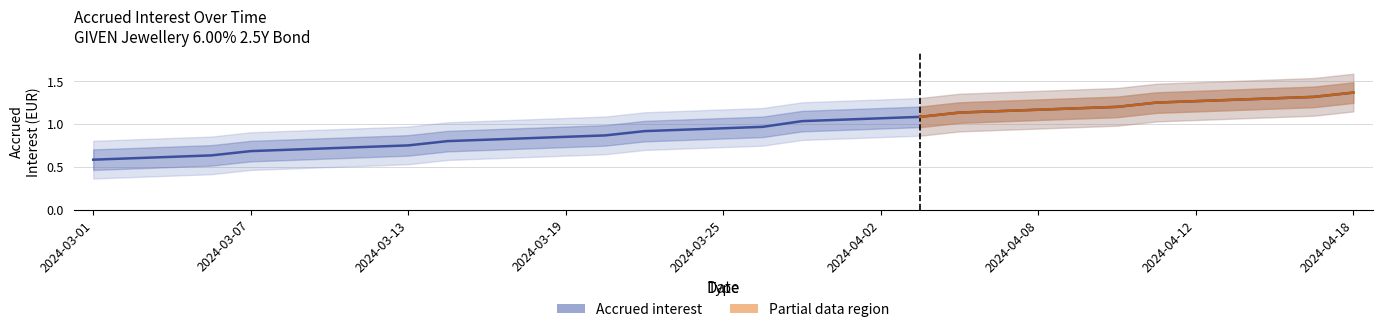

What is the value of the 19th point from the left?

1.0